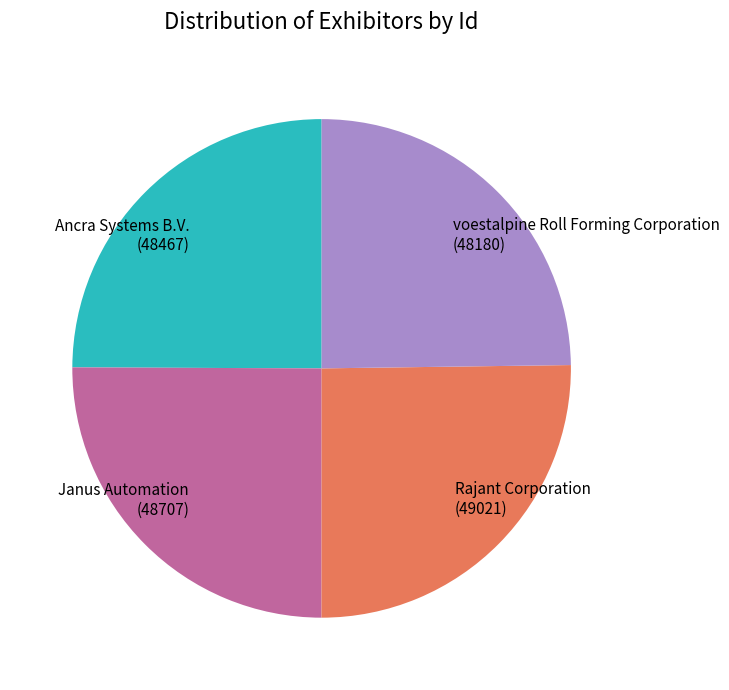

True or false: Janus Automation accounts for 25% of the total.

True